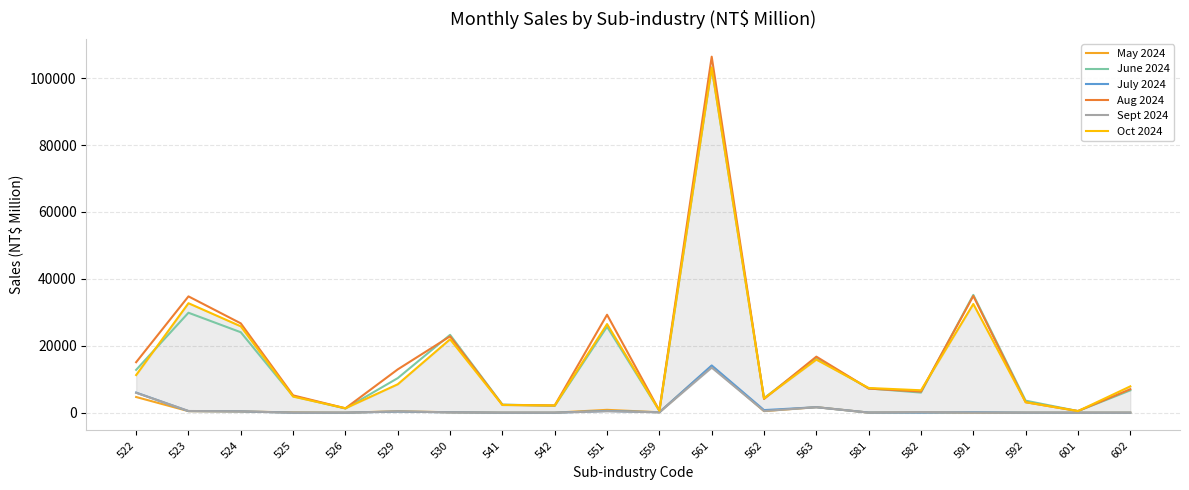

At which label does July 2024 first exceed 118?

522